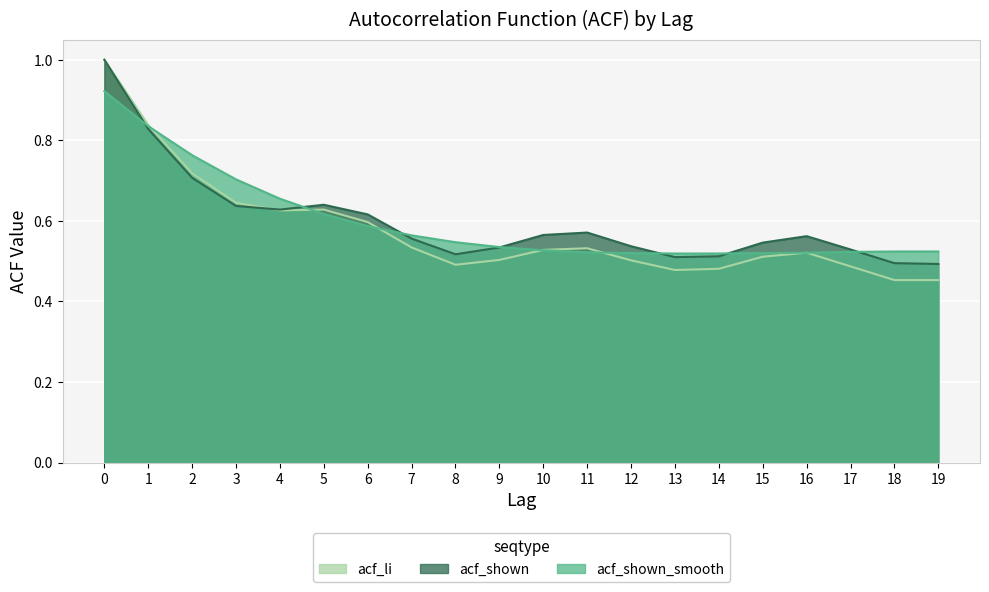

True or false: acf_shown_smooth has a value of 0.9 at 7.

False